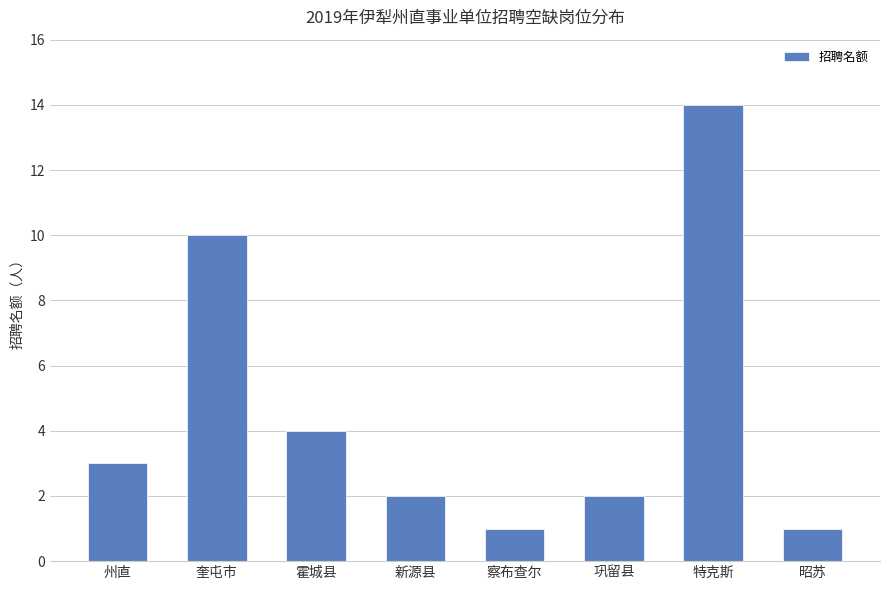

What is the value of the 5th bar from the left?

1